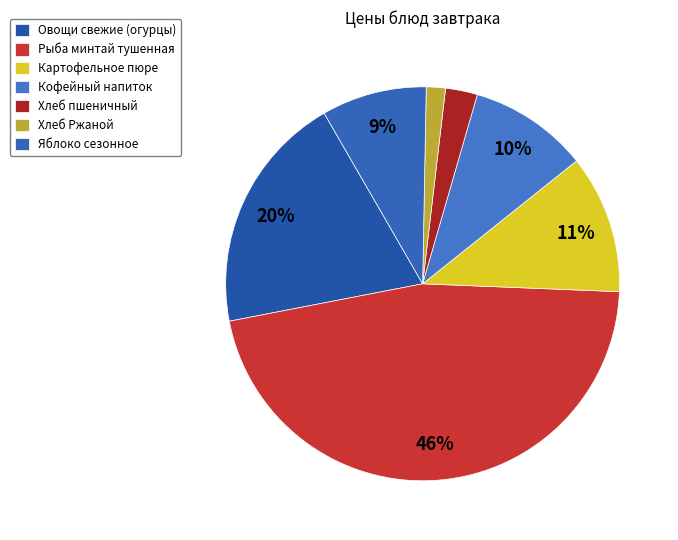

To the nearest percent, what is the difference between the largest and smallest slice percentages?

45%